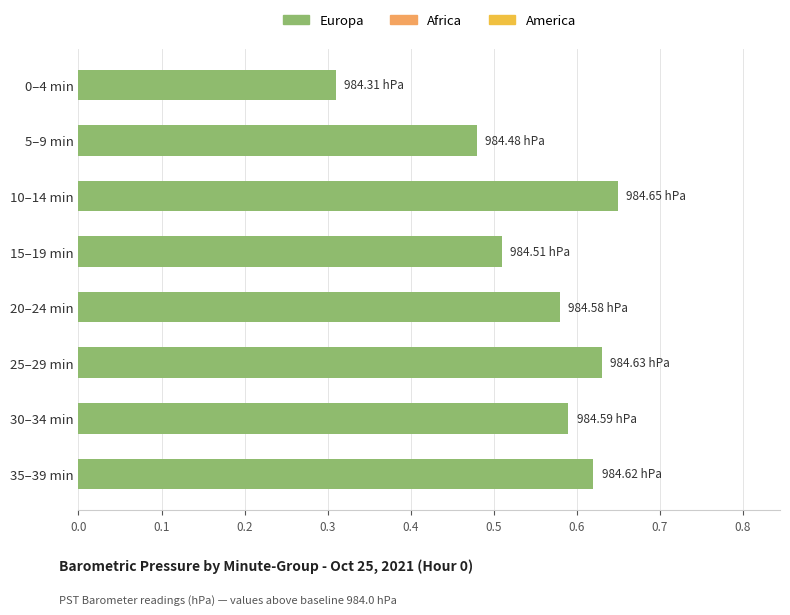

Which has a higher value, 35–39 min or 20–24 min?

35–39 min